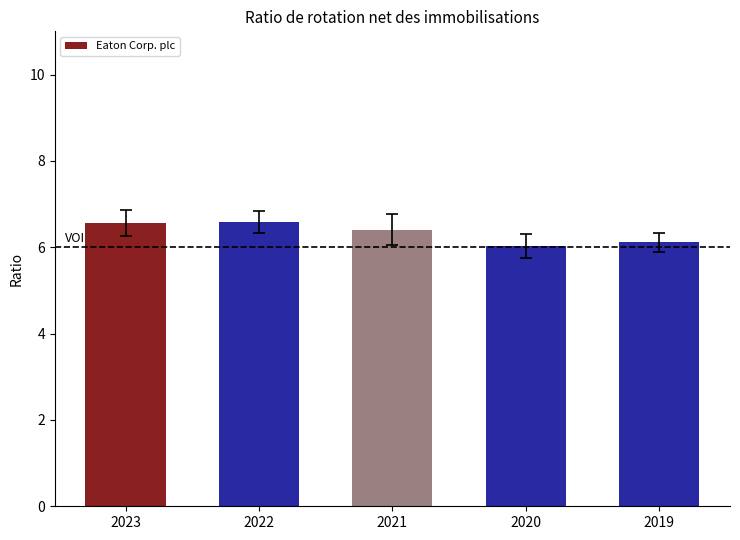

Where is the data nearest to the value 6?

2020